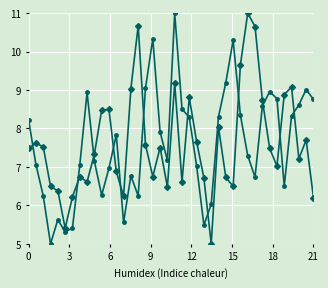

What is the minimum value shown in the chart?

5.0